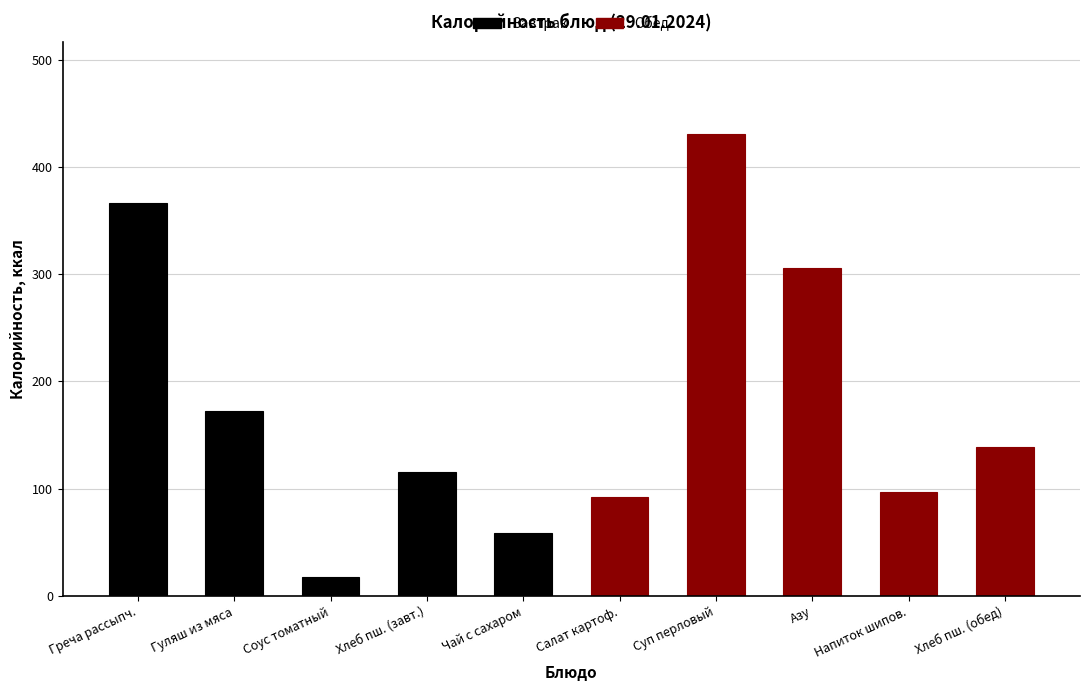

How many series are shown in this chart?

2